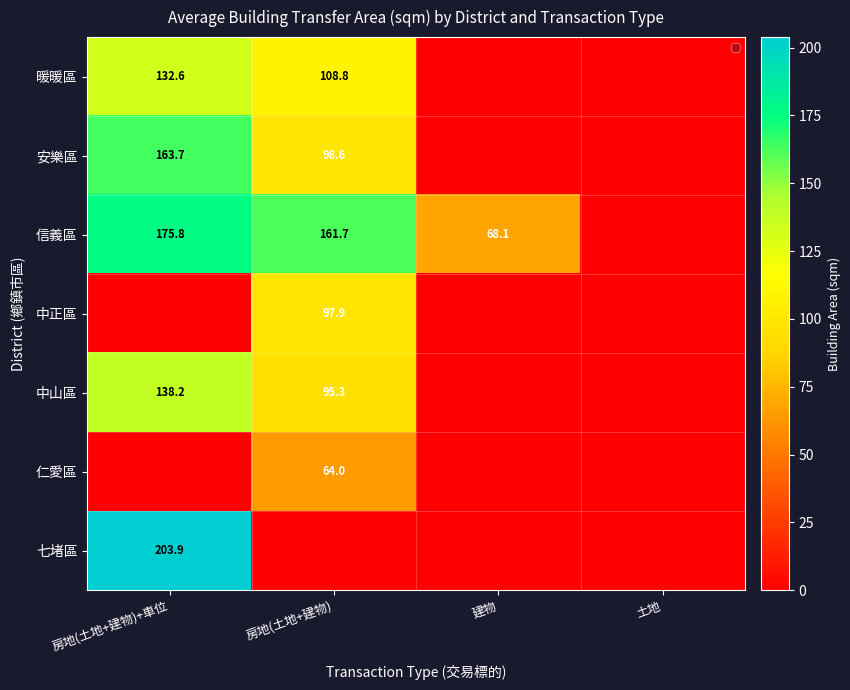

Between 房地(土地+建物) and 房地(土地+建物)+車位, which is larger?

房地(土地+建物)+車位